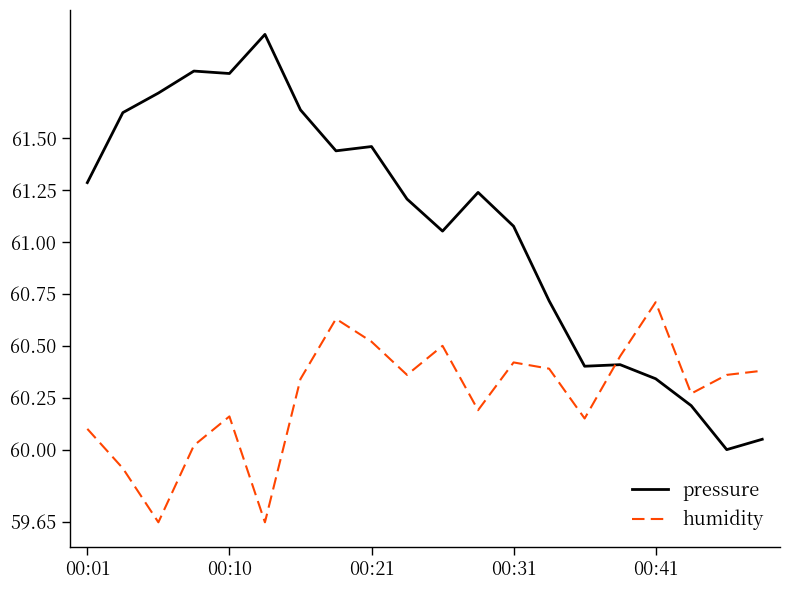

Which series has the widest spread of values?

pressure